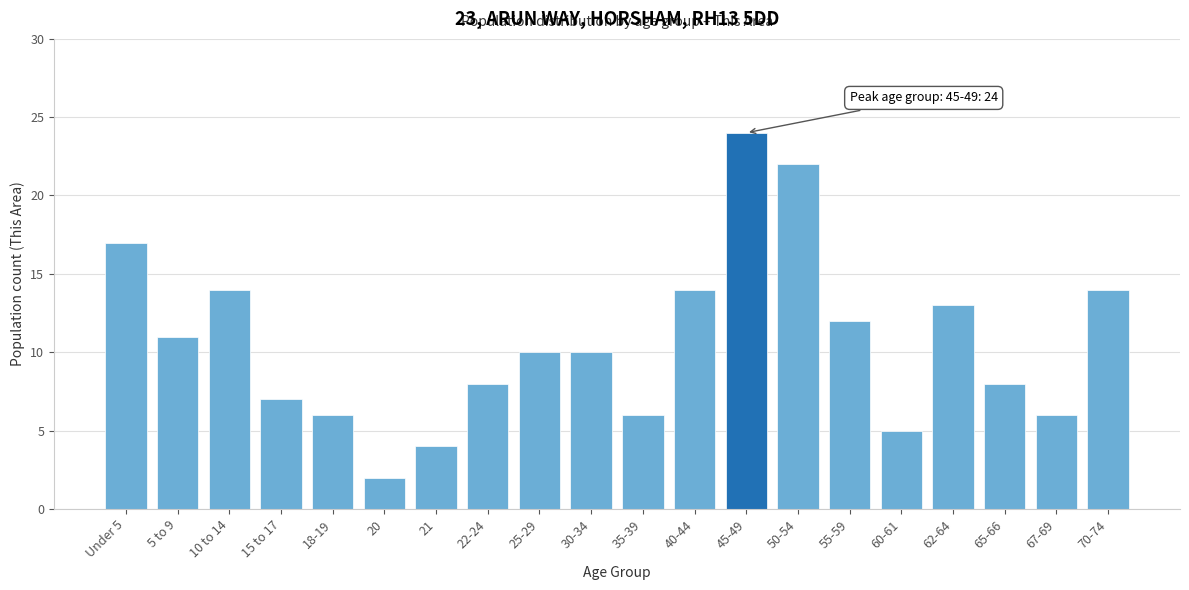

Reading right to left, list all the values displayed in this chart.

70-74=14	67-69=6	65-66=8	62-64=13	60-61=5	55-59=12	50-54=22	45-49=24	40-44=14	35-39=6	30-34=10	25-29=10	22-24=8	21=4	20=2	18-19=6	15 to 17=7	10 to 14=14	5 to 9=11	Under 5=17